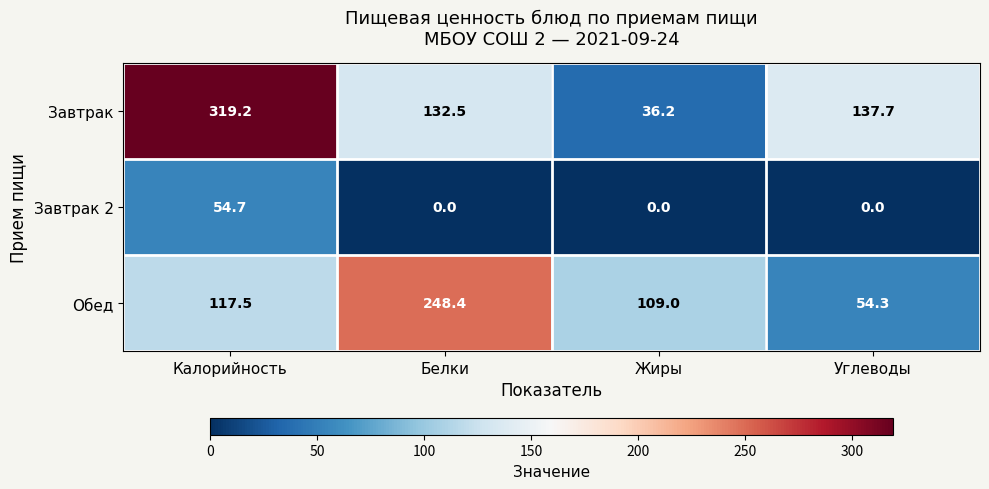

List the series in order of their overall mean, highest first.

Завтрак, Обед, Завтрак 2